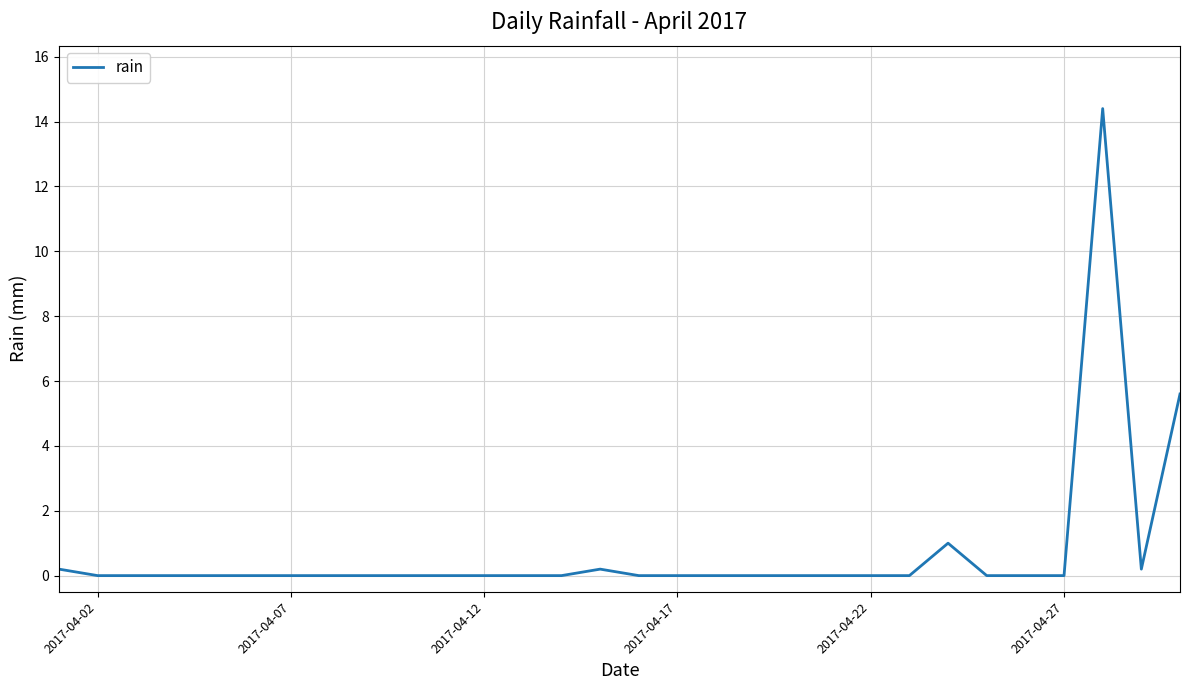

What is the difference between the maximum and minimum values?

14.4